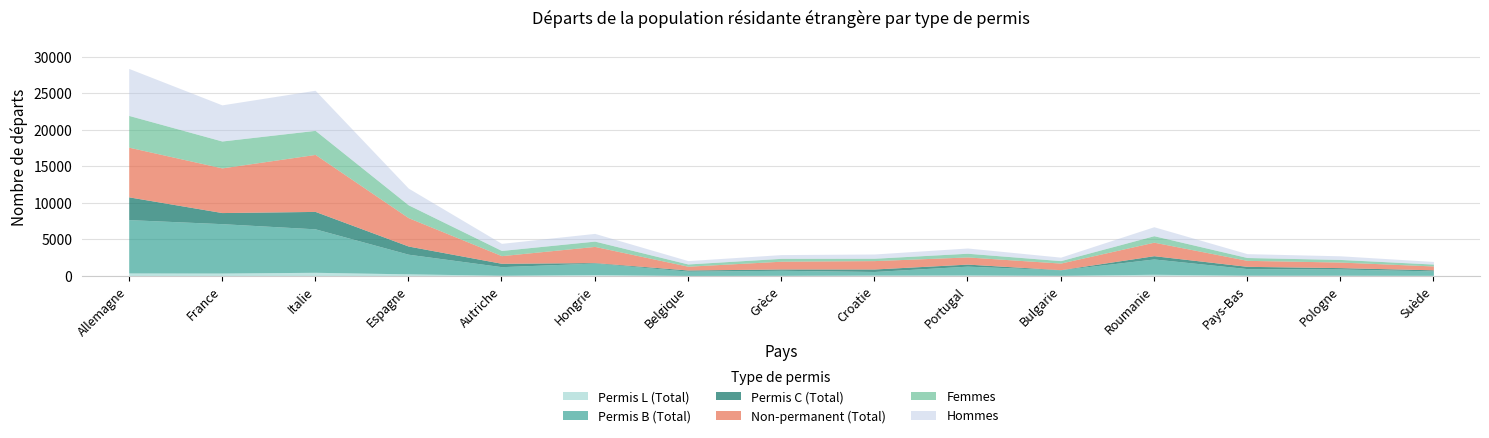

Reading right to left, list all the values displayed in this chart.

Permis B (Total): Suède=600	Pologne=850	Pays-Bas=900	Roumanie=2100	Bulgarie=749	Portugal=1200	Croatie=486	Grèce=688	Belgique=584	Hongrie=1573	Autriche=1173	Espagne=2695	Italie=5959	France=6771	Allemagne=7314
Permis C (Total): Suède=150	Pologne=190	Pays-Bas=310	Roumanie=450	Bulgarie=22	Portugal=280	Croatie=343	Grèce=180	Belgique=162	Hongrie=68	Autriche=462	Espagne=1121	Italie=2390	France=1524	Allemagne=3123
Permis L (Total): Suède=40	Pologne=55	Pays-Bas=60	Roumanie=180	Bulgarie=41	Portugal=95	Croatie=78	Grèce=40	Belgique=23	Hongrie=145	Autriche=51	Espagne=237	Italie=453	France=350	Allemagne=363
Non-permanent (Total): Suède=530	Pologne=760	Pays-Bas=820	Roumanie=1850	Bulgarie=905	Portugal=980	Croatie=1148	Grèce=1064	Belgique=517	Hongrie=2215	Autriche=1049	Espagne=3889	Italie=7814	France=6124	Allemagne=6812
Femmes: Suède=260	Pologne=360	Pays-Bas=390	Roumanie=890	Bulgarie=336	Portugal=510	Croatie=324	Grèce=394	Belgique=308	Hongrie=728	Autriche=712	Espagne=1760	Italie=3302	France=3689	Allemagne=4355
Hommes: Suède=360	Pologne=500	Pays-Bas=530	Roumanie=1230	Bulgarie=476	Portugal=720	Croatie=583	Grèce=514	Belgique=461	Hongrie=1058	Autriche=974	Espagne=2293	Italie=5500	France=4956	Allemagne=6445